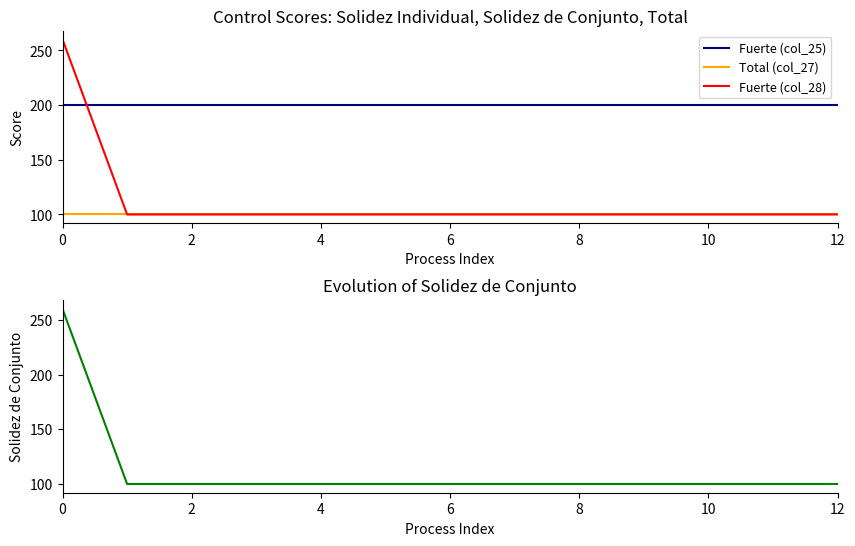

What is the approximate value of Fuerte (col_25) at 11?

200